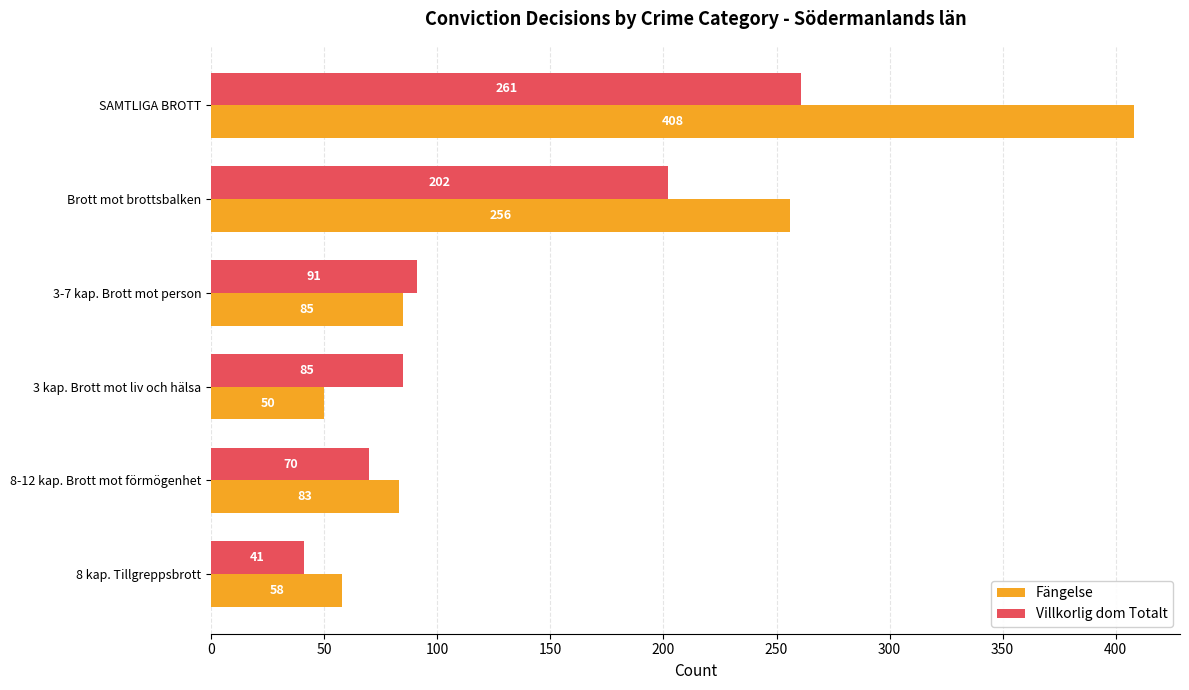

Which series has the largest total across all categories?

Fängelse